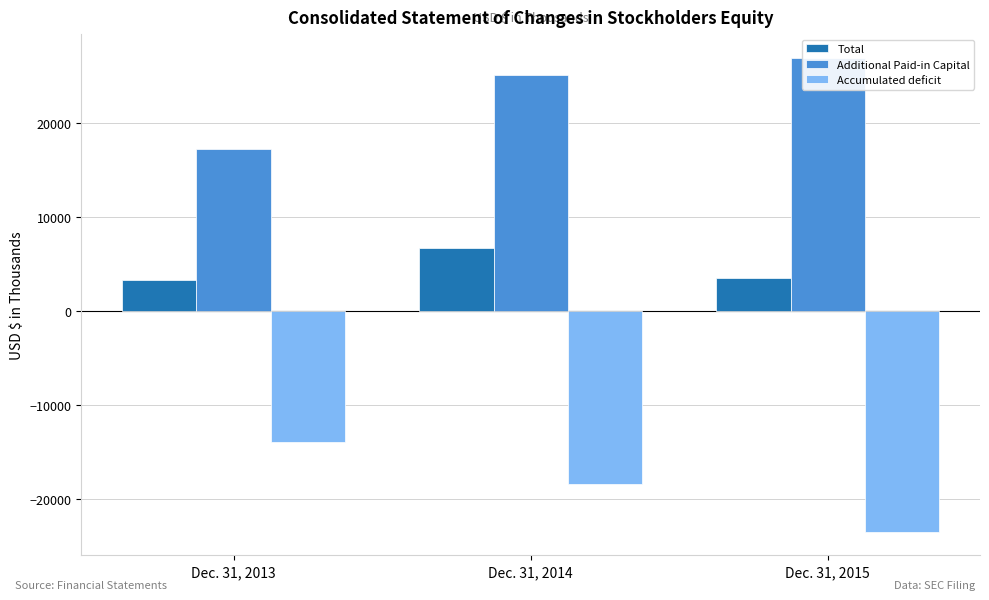

At which category does the chart reach its peak across all series?

Dec. 31, 2015